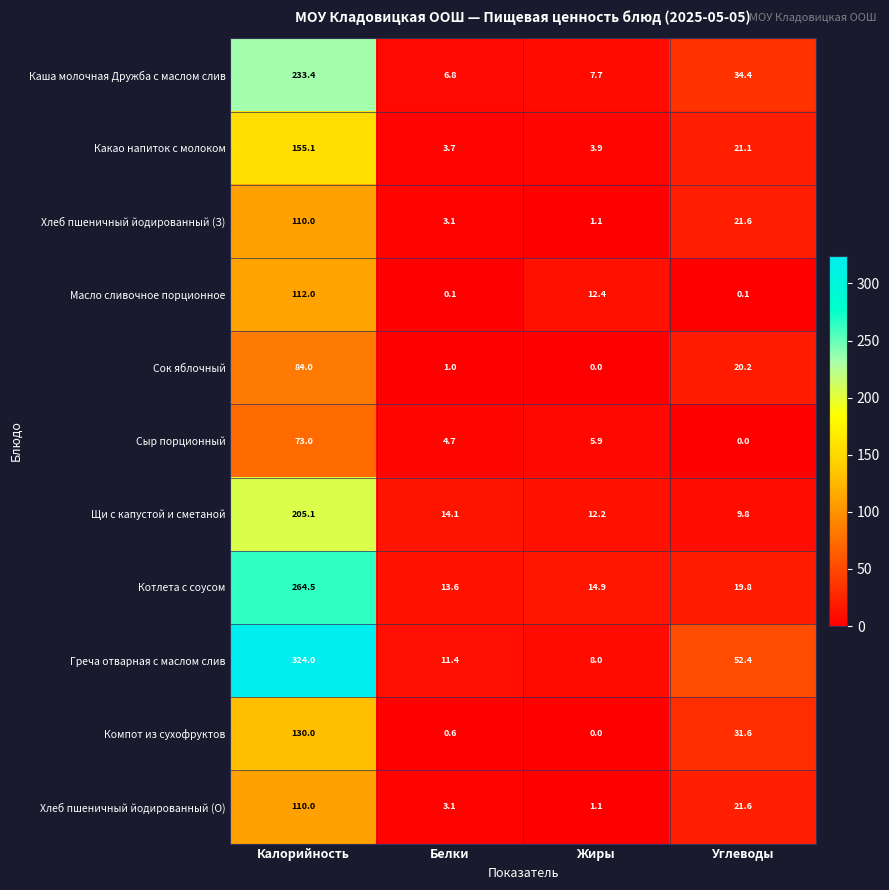

Where does the Хлеб пшеничный йодированный (О) series first go above 21?

Калорийность